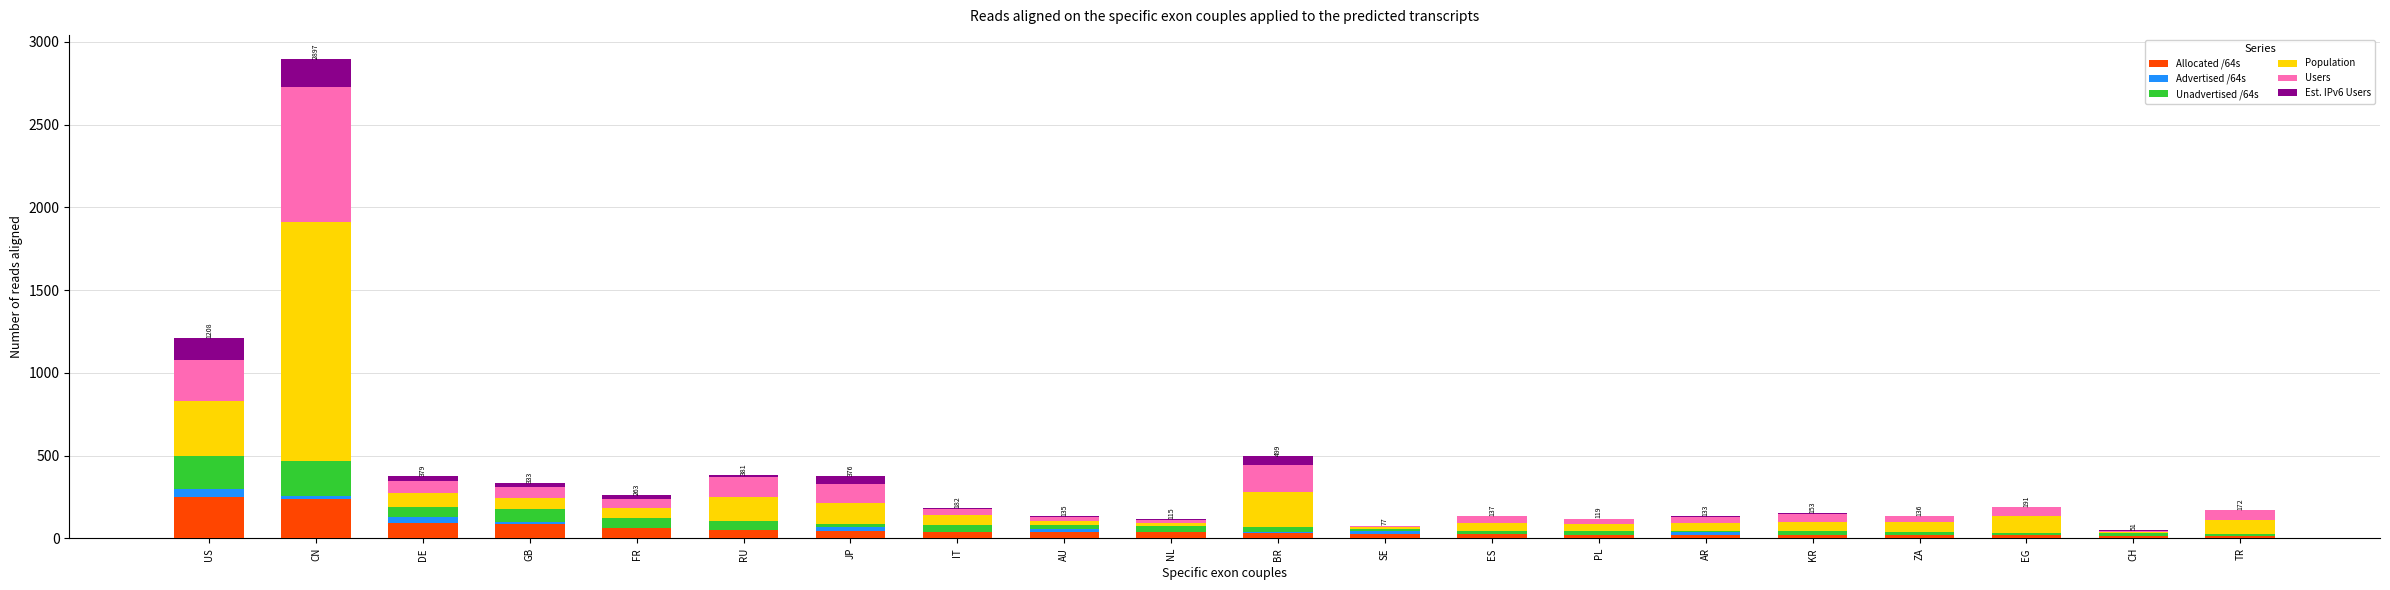

Are the bars horizontal?

No